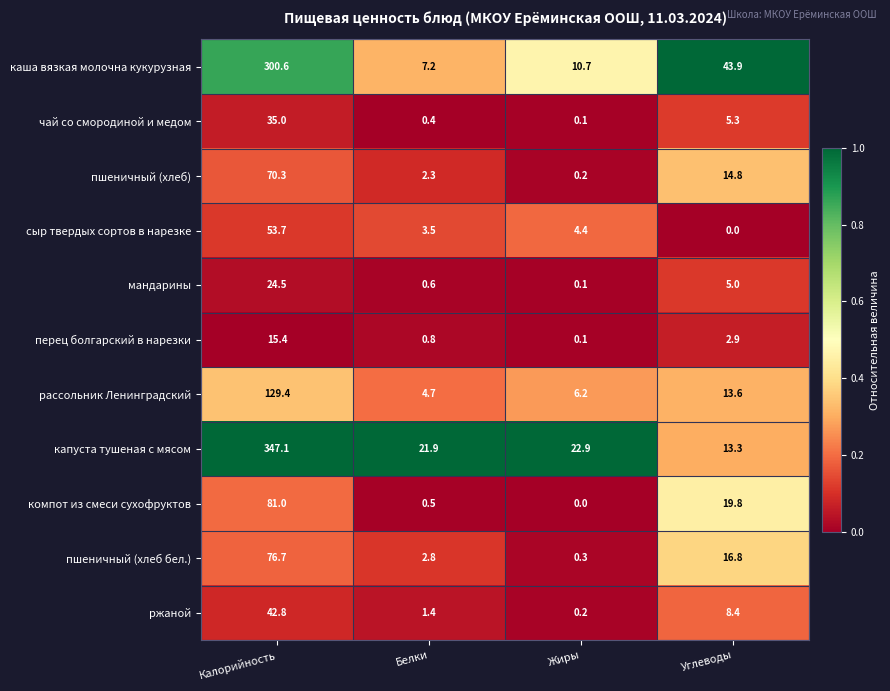

What is the difference between the пшеничный (хлеб) values at Углеводы and Калорийность?

55.5